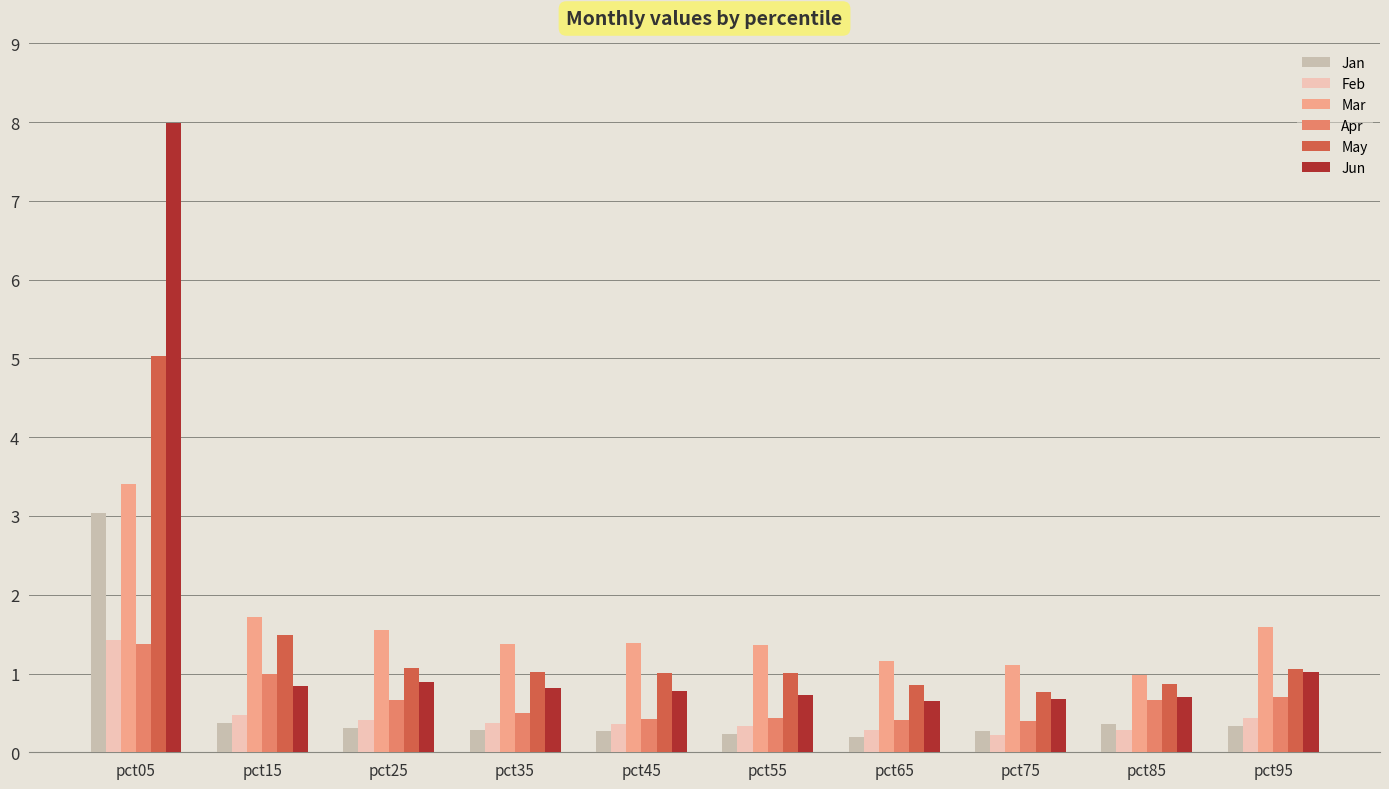

Which series has the widest spread of values?

Jun